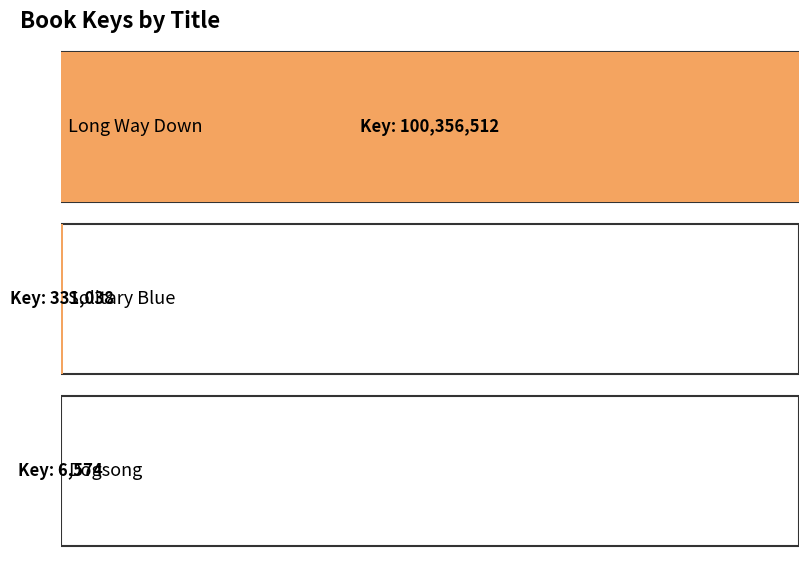

Reading left to right, list all the values displayed in this chart.

100356512	331038	6574